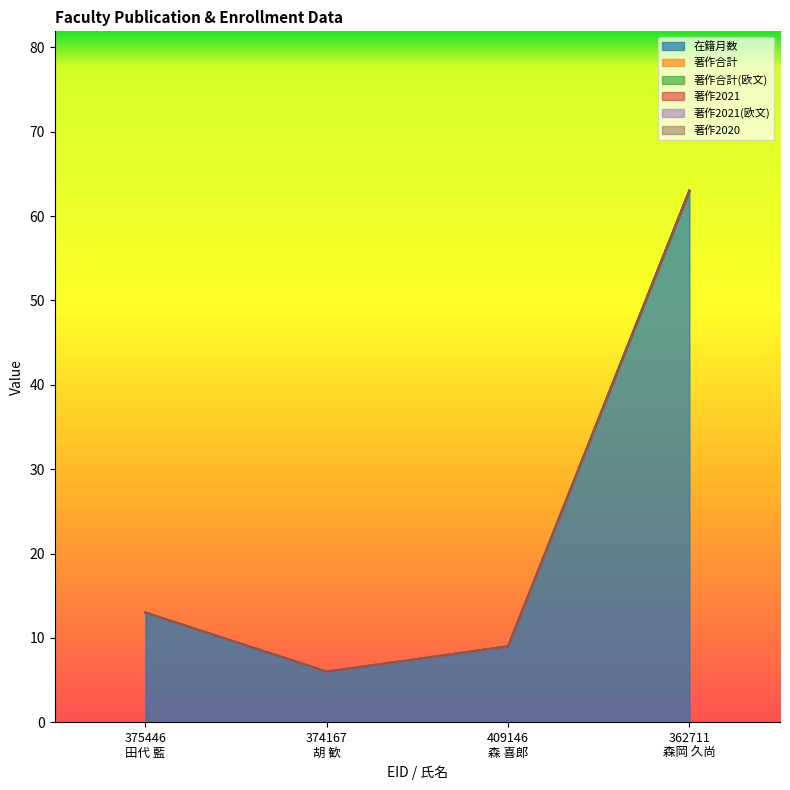

List the series in order of their peak value, highest first.

在籍月数, 著作合計, 著作合計(欧文), 著作2021, 著作2021(欧文), 著作2020